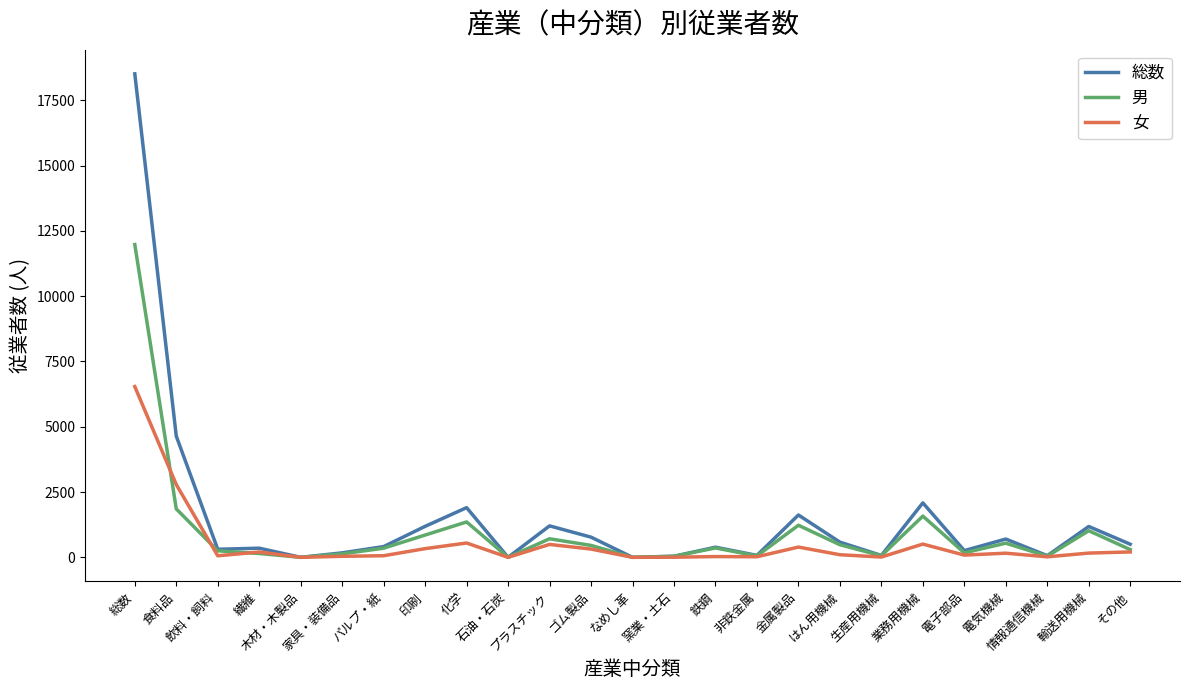

What is the maximum value shown in the chart?

18510